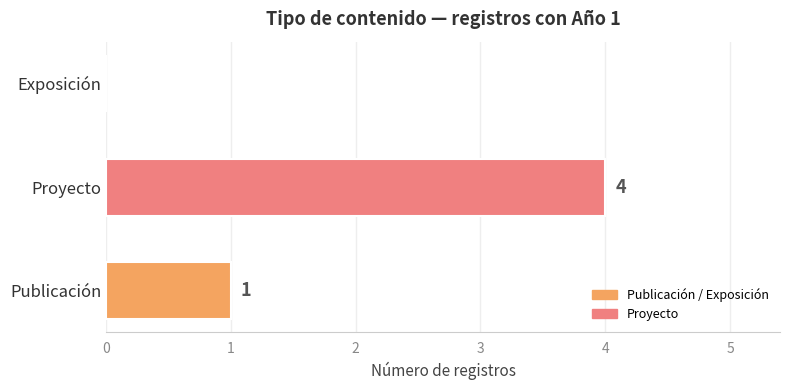

What is the sum of all values?

5